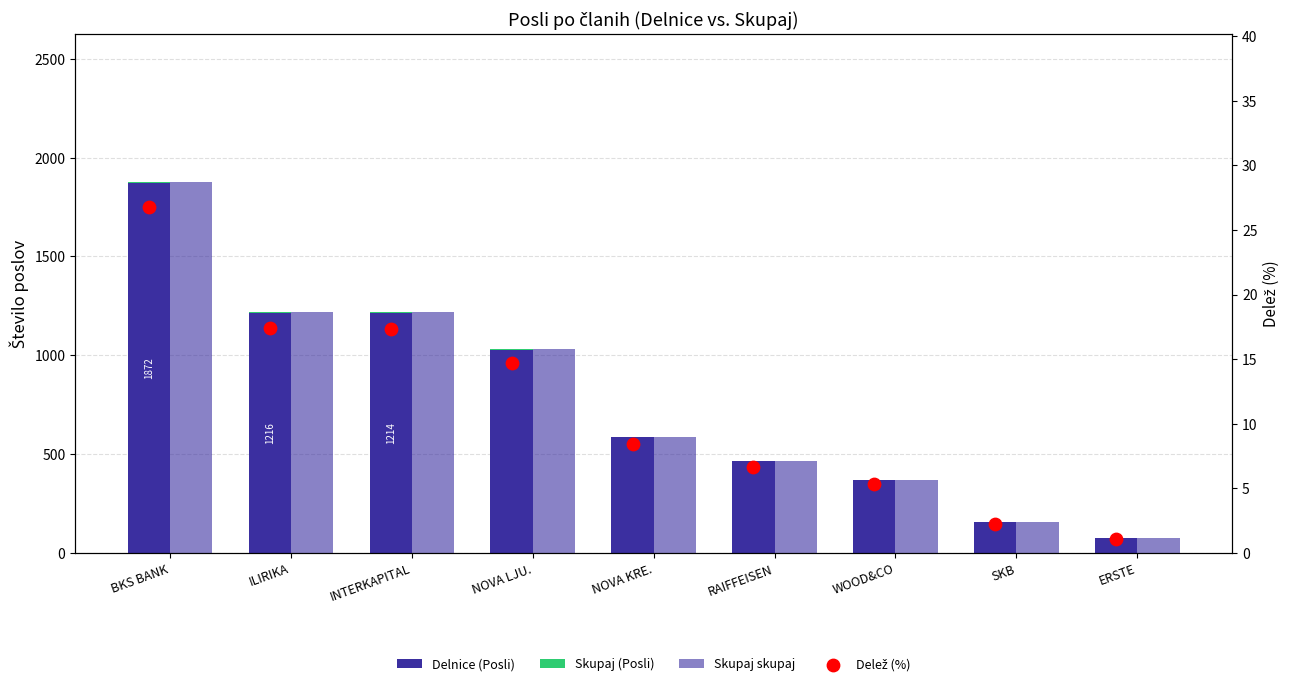

Which series reaches the minimum Y coordinate?

Skupaj (Posli)